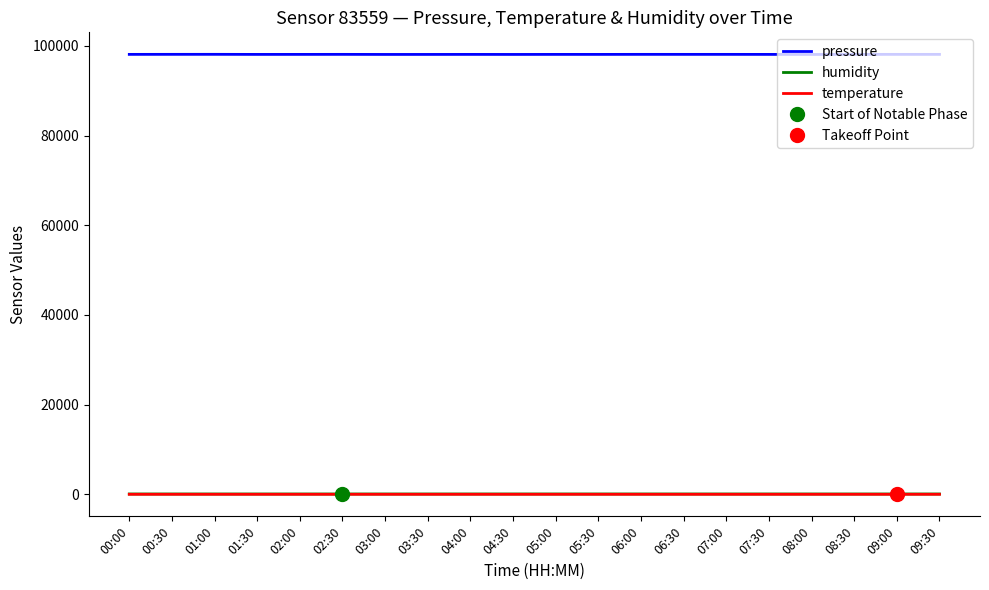

What is the minimum value shown in the chart?

-1.1